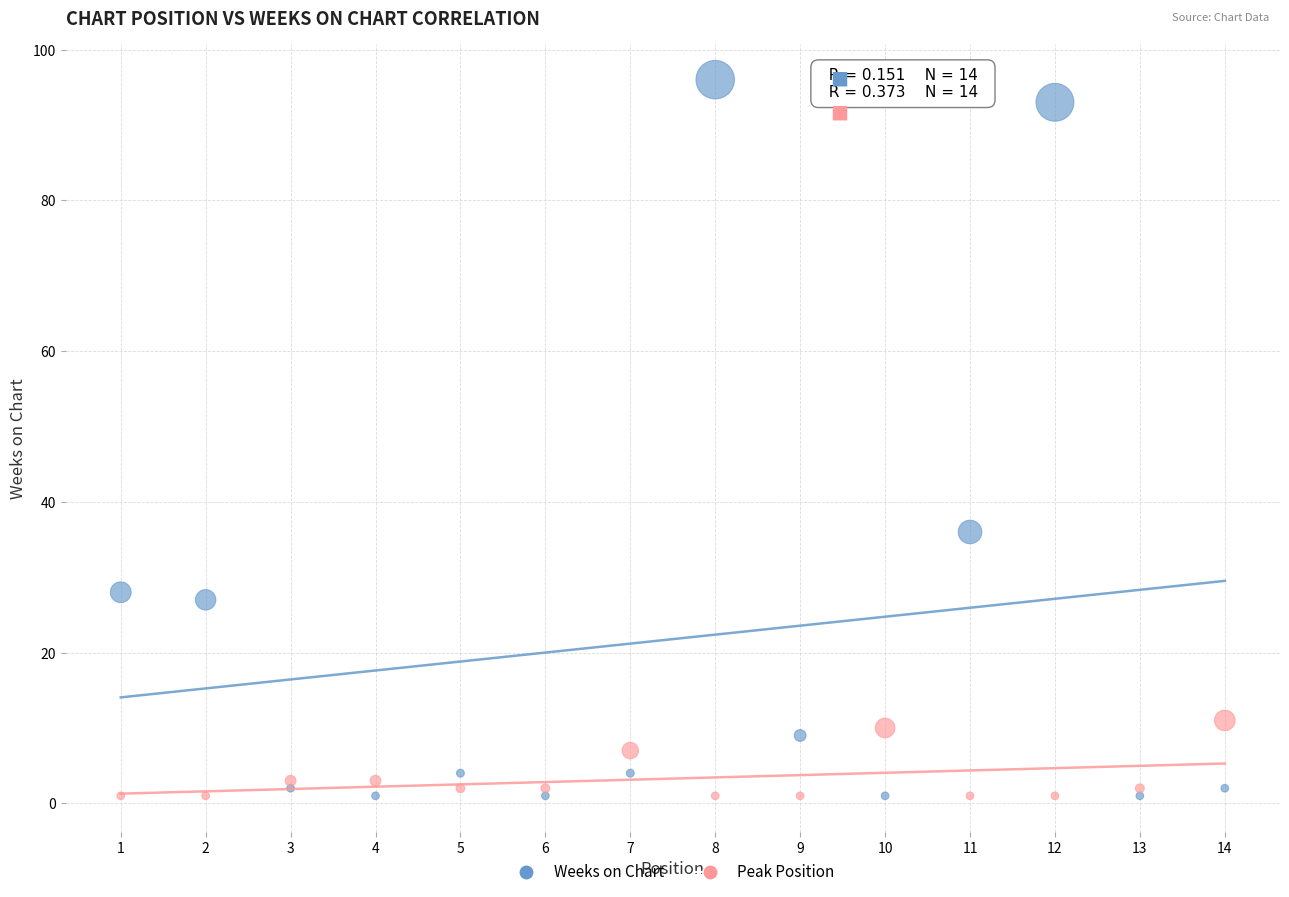

What is the X range (max minus min) for the scatter plot?

13